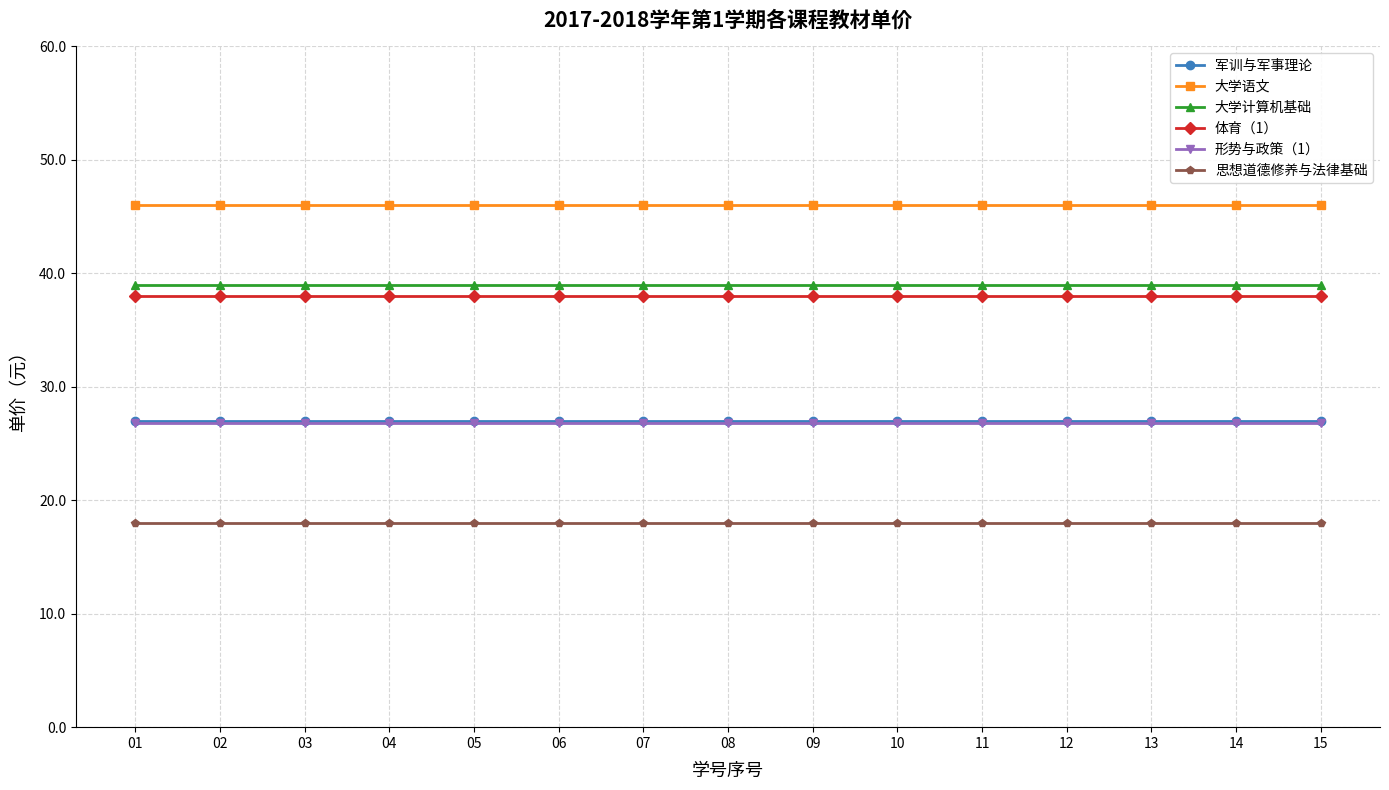

What is the spread (max minus min) of values at 13?

28.0